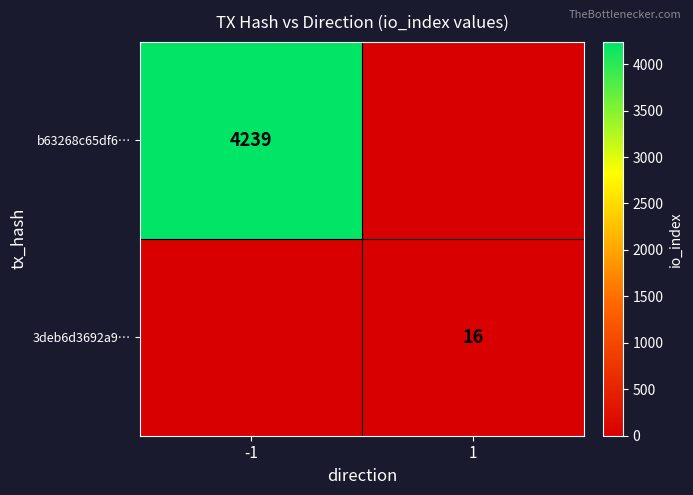

True or false: 3deb6d3692a9… has a value of 10 at 1.

False